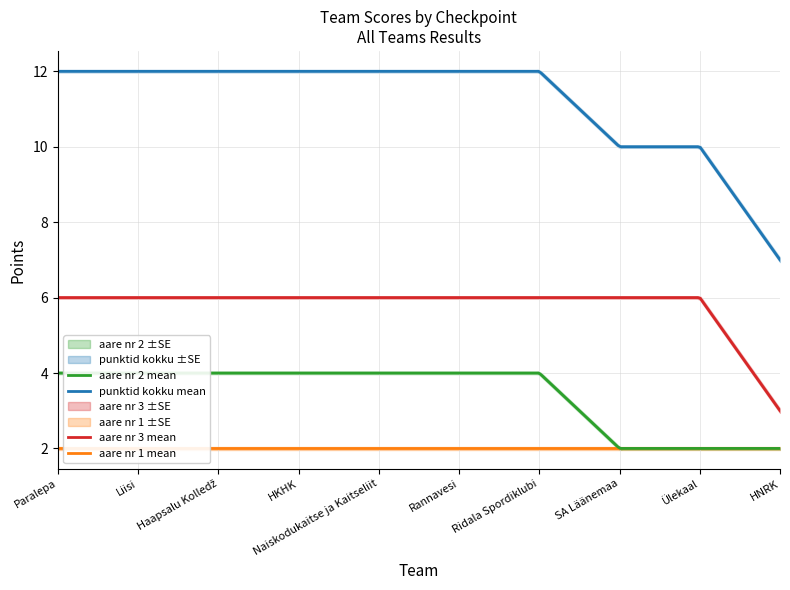

Rank the categories by punktid kokku value from lowest to highest.

HNRK, SA Läänemaa, Ülekaal, Paralepa, Liisi, Haapsalu Kolledž, HKHK, Naiskodukaitse ja Kaitseliit, Rannavesi, Ridala Spordiklubi